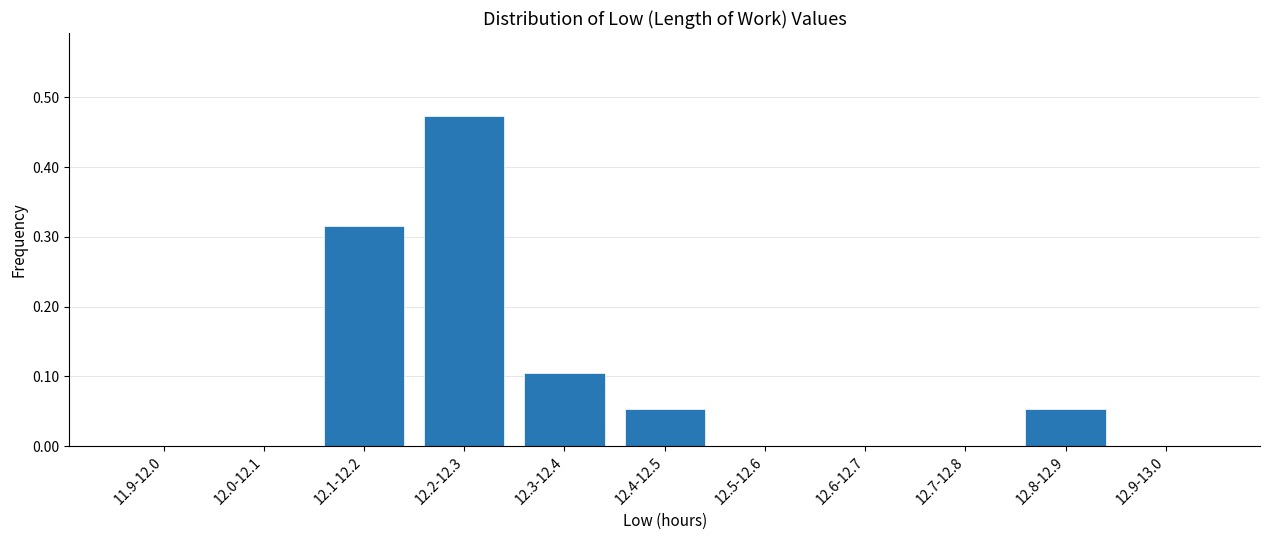

What is the sum of all values?

1.0